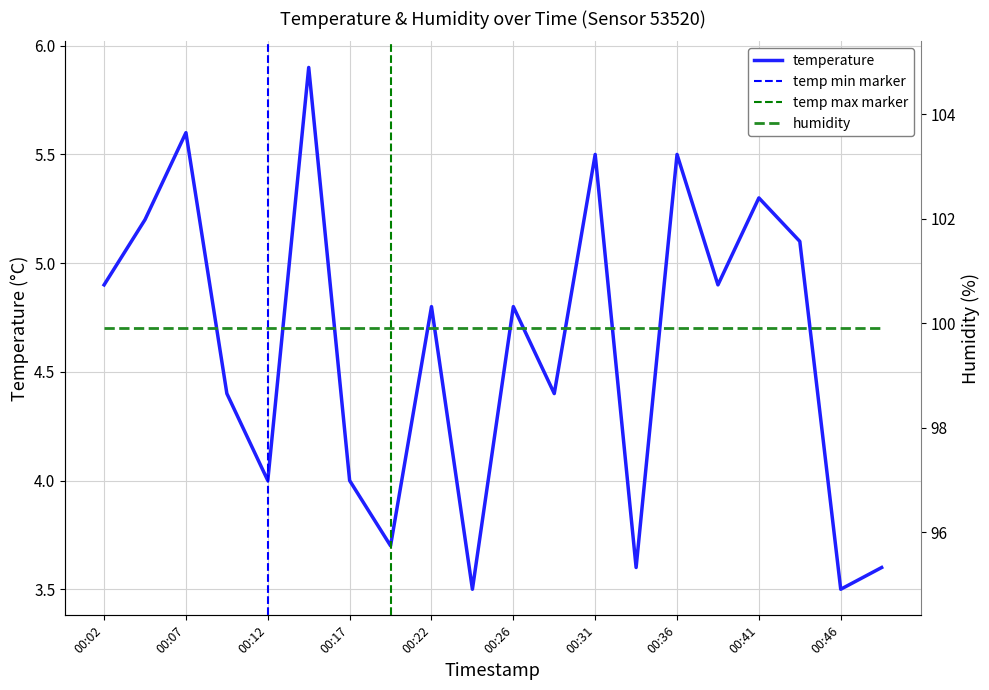

At which category does the data reach its first local peak?

00:07